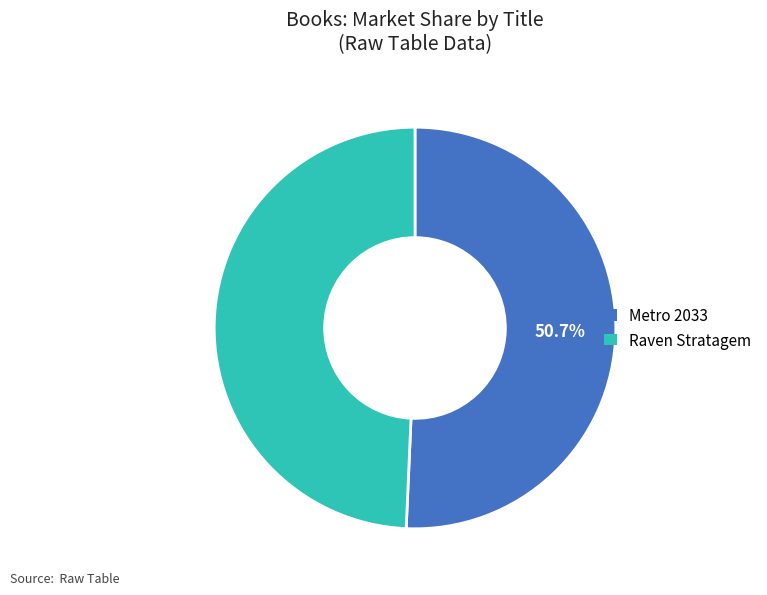

To the nearest percent, what percentage of the pie is Raven Stratagem?

49%